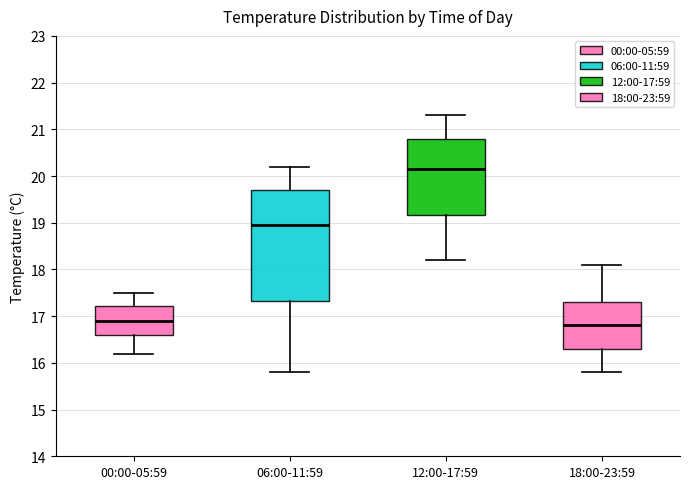

Comparing the boxes themselves (not the whiskers), which one is the tallest?

06:00-11:59